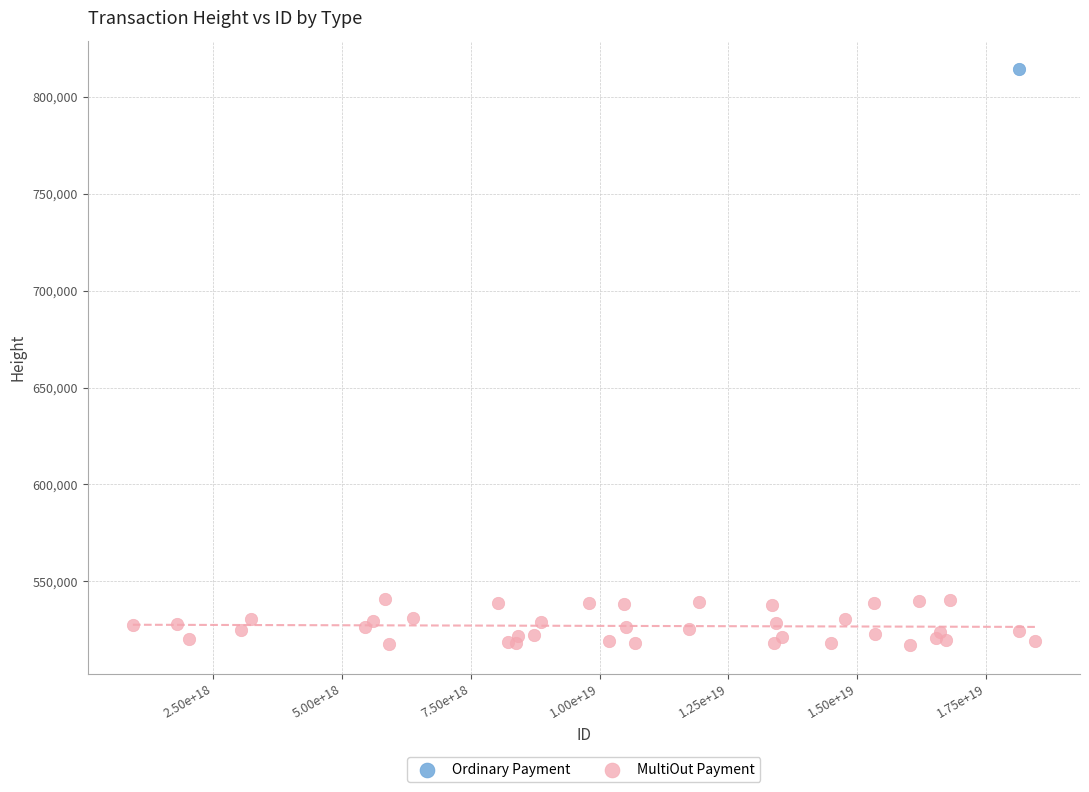

What are all the series names shown in the legend?

Ordinary Payment, MultiOut Payment